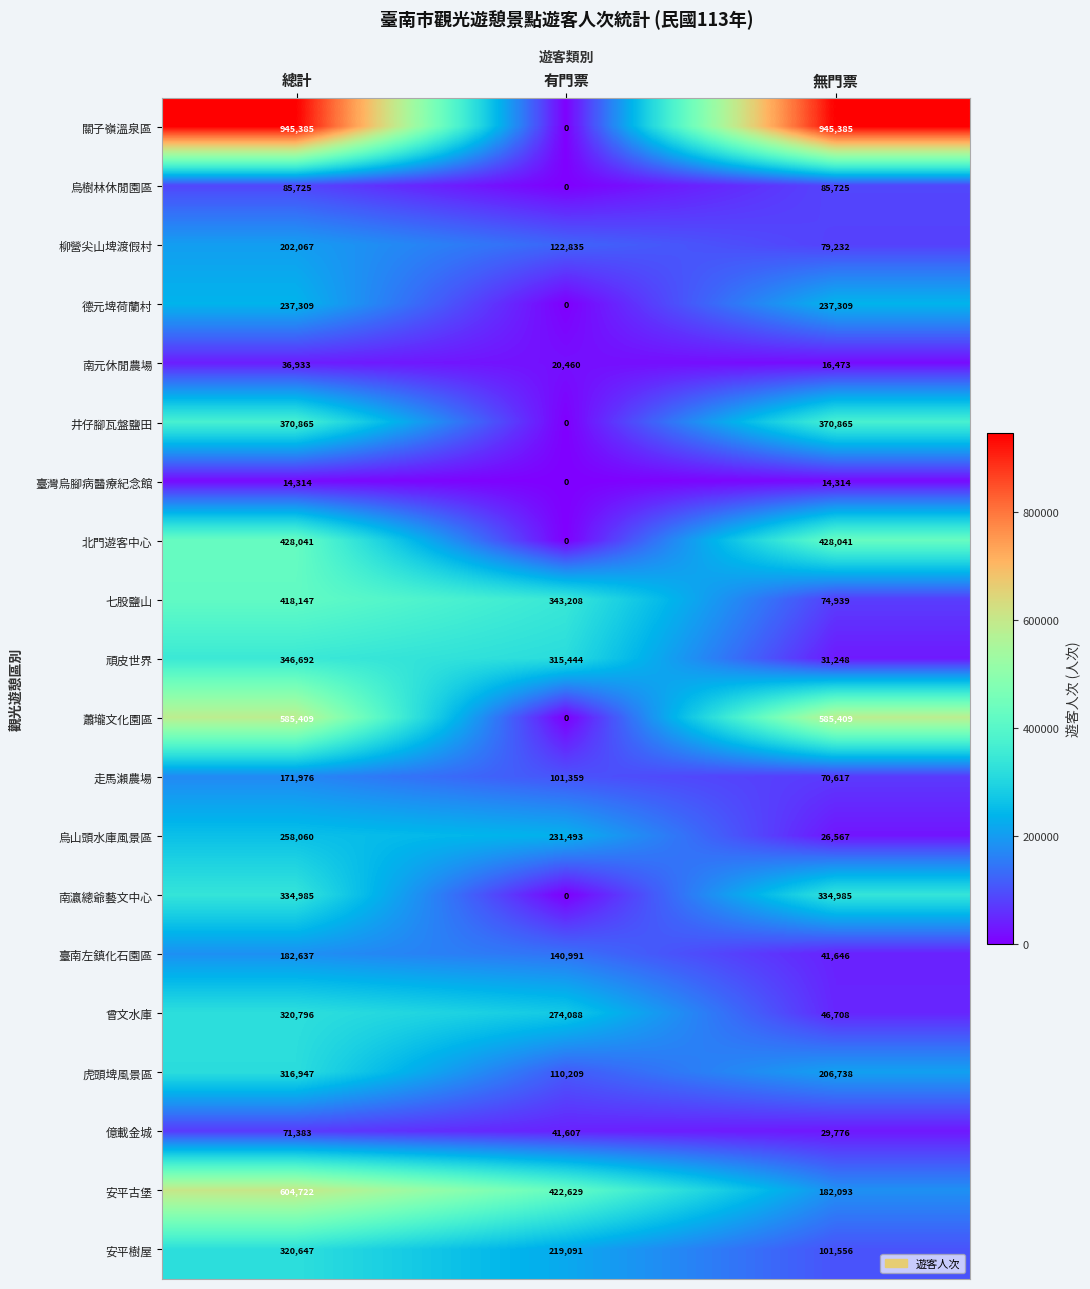

List the series in order of their peak value, lowest first.

臺灣烏腳病醫療紀念館, 南元休閒農場, 億載金城, 烏樹林休閒園區, 走馬瀨農場, 臺南左鎮化石園區, 柳營尖山埤渡假村, 德元埤荷蘭村, 烏山頭水庫風景區, 虎頭埤風景區, 安平樹屋, 曾文水庫, 南瀛總爺藝文中心, 頑皮世界, 井仔腳瓦盤鹽田, 七股鹽山, 北門遊客中心, 蕭壠文化園區, 安平古堡, 關子嶺溫泉區